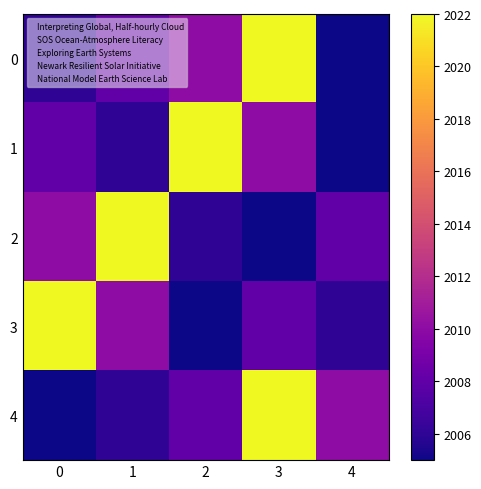

Reading left to right, extract all data points from this chart.

0: 0=2006	1=2008	2=2010	3=2022	4=2005
1: 0=2008	1=2006	2=2022	3=2010	4=2005
2: 0=2010	1=2022	2=2006	3=2005	4=2008
3: 0=2022	1=2010	2=2005	3=2008	4=2006
4: 0=2005	1=2006	2=2008	3=2022	4=2010